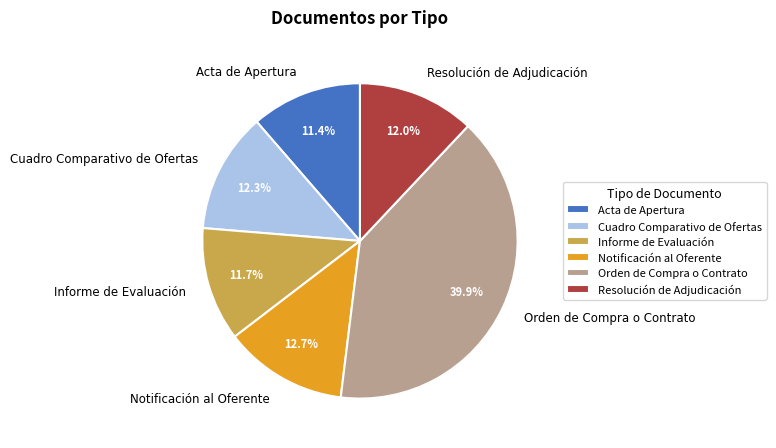

True or false: Cuadro Comparativo de Ofertas accounts for 12% of the total.

True